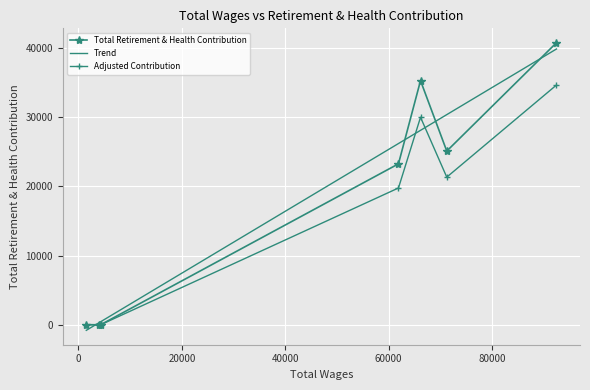

How many positive values are there?

6